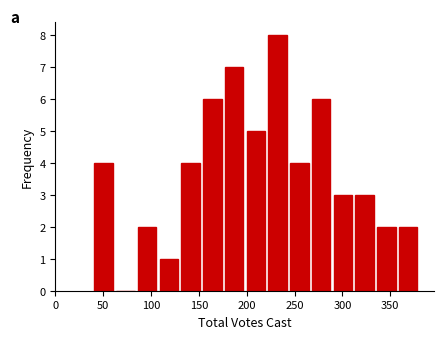

How tall is the bar that spans 105 to 130 on the x-axis? Neither the bar edges nor the heights are printed on the chart, so give them approximately, as read against the axes.

1